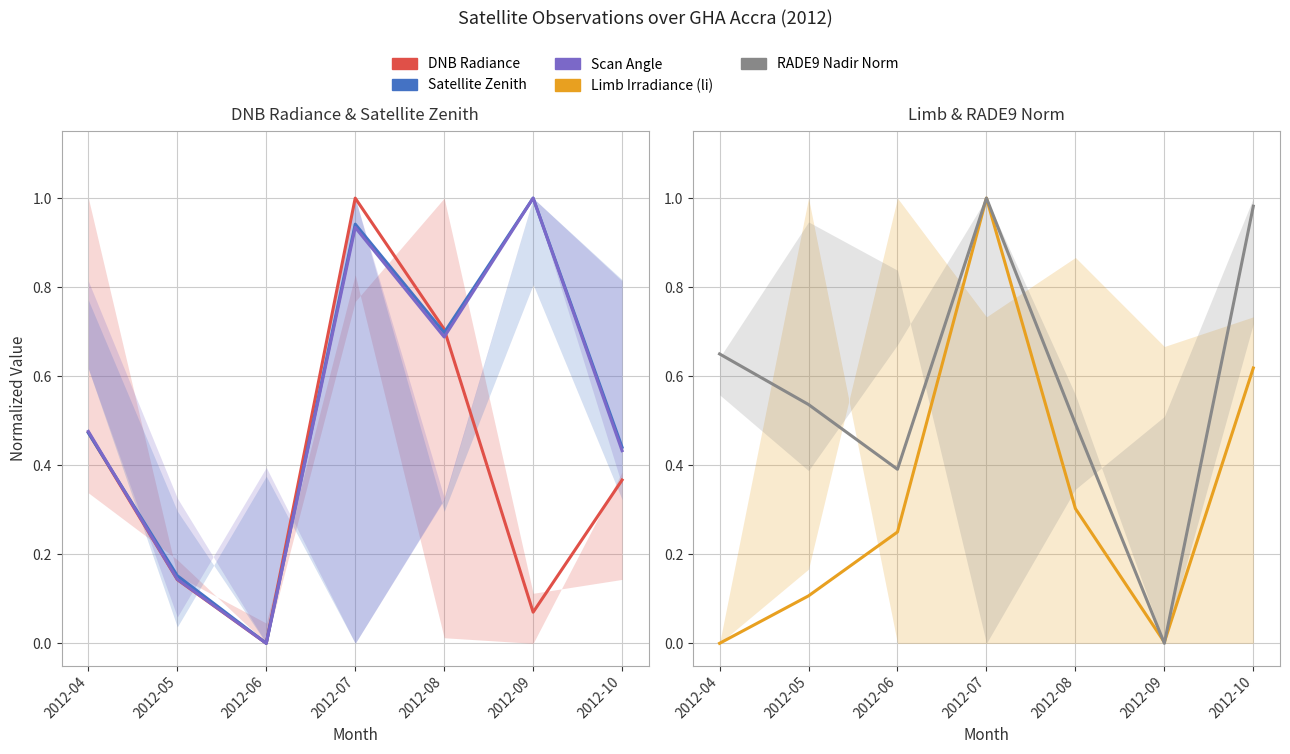

How many times do dnbrad and satz cross each other?

2